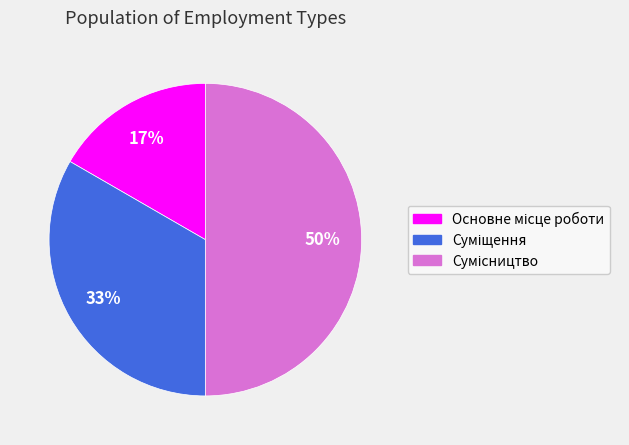

To the nearest percent, what is the difference between the largest and smallest slice percentages?

33%